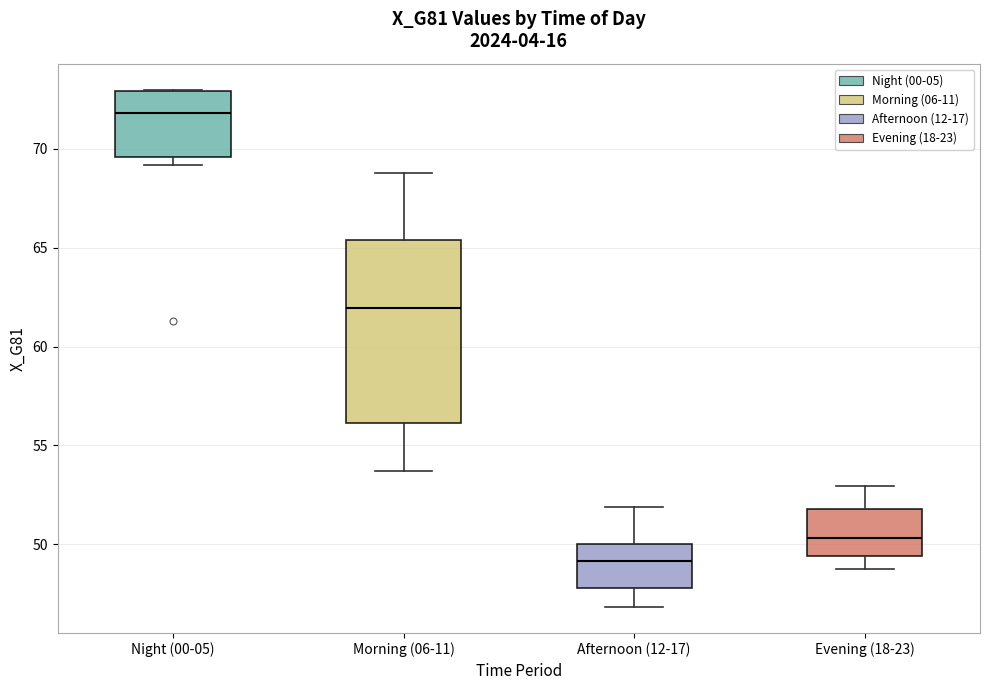

Reading left to right, transcribe this box plot: for each box, give where its median line is, the range the box spans, and where its two whiskers end, as read against the y-axis. The values are not printed on the chart, so give them approximately, as read against the axis.

Night (00-05): median 72.0, box 69.5 to 73.0, whiskers 69.0 to 73.0
Morning (06-11): median 62.0, box 56.0 to 65.5, whiskers 53.5 to 68.5
Afternoon (12-17): median 49.0, box 48.0 to 50.0, whiskers 47.0 to 52.0
Evening (18-23): median 50.5, box 49.5 to 52.0, whiskers 49.0 to 53.0